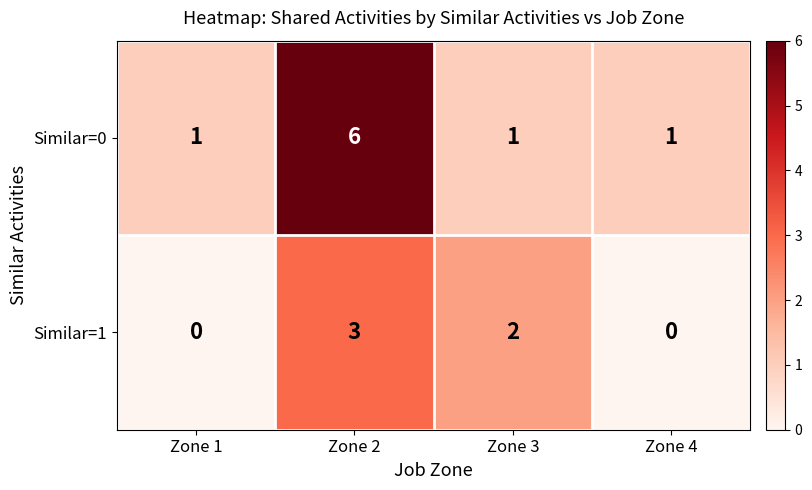

Which category has the highest value across all series?

Zone 2